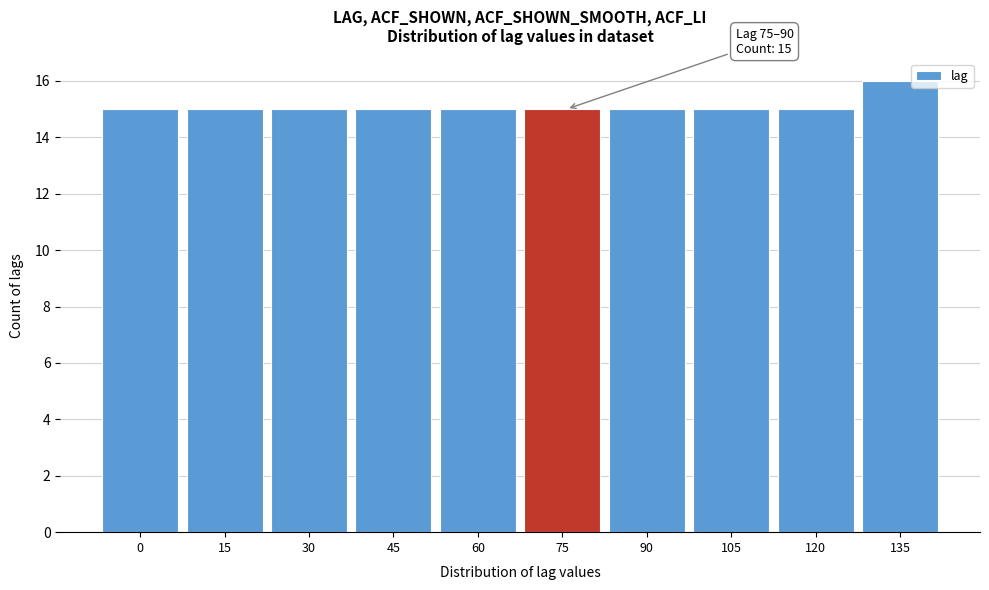

Reading left to right, extract all data points from this chart.

0=15	15=15	30=15	45=15	60=15	75=15	90=15	105=15	120=15	135=16